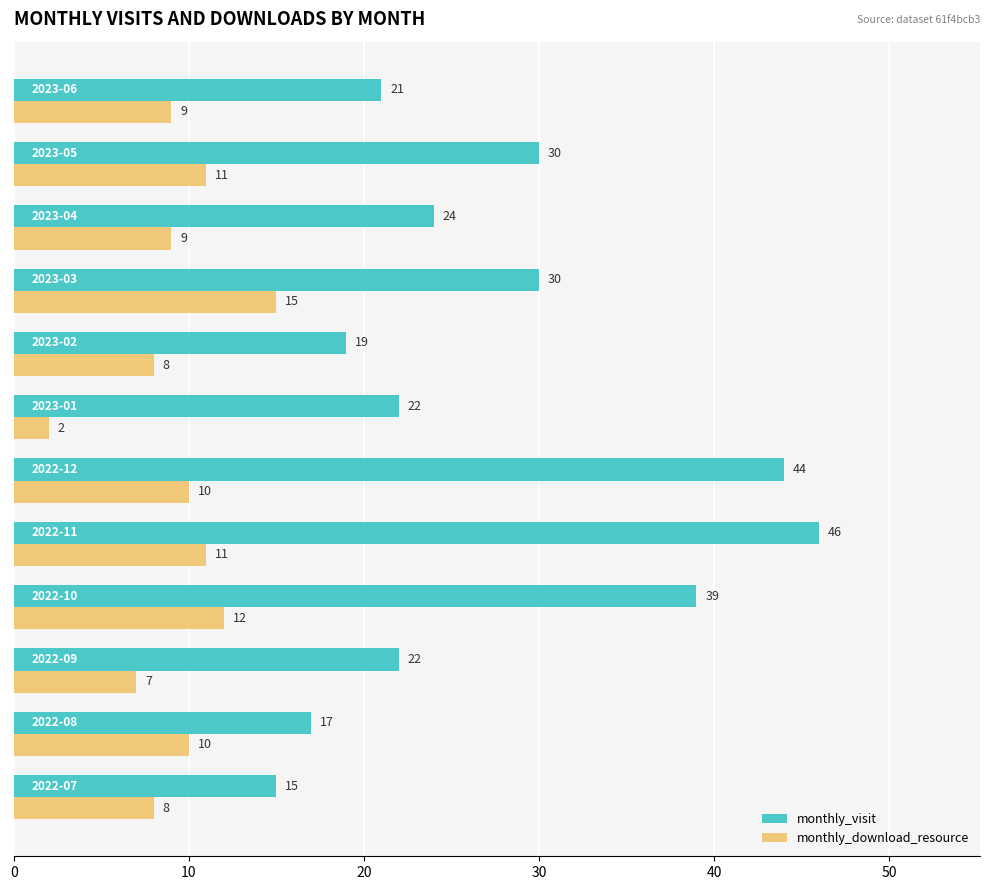

What is the difference between the maximum and minimum values in the monthly_visit series?

31